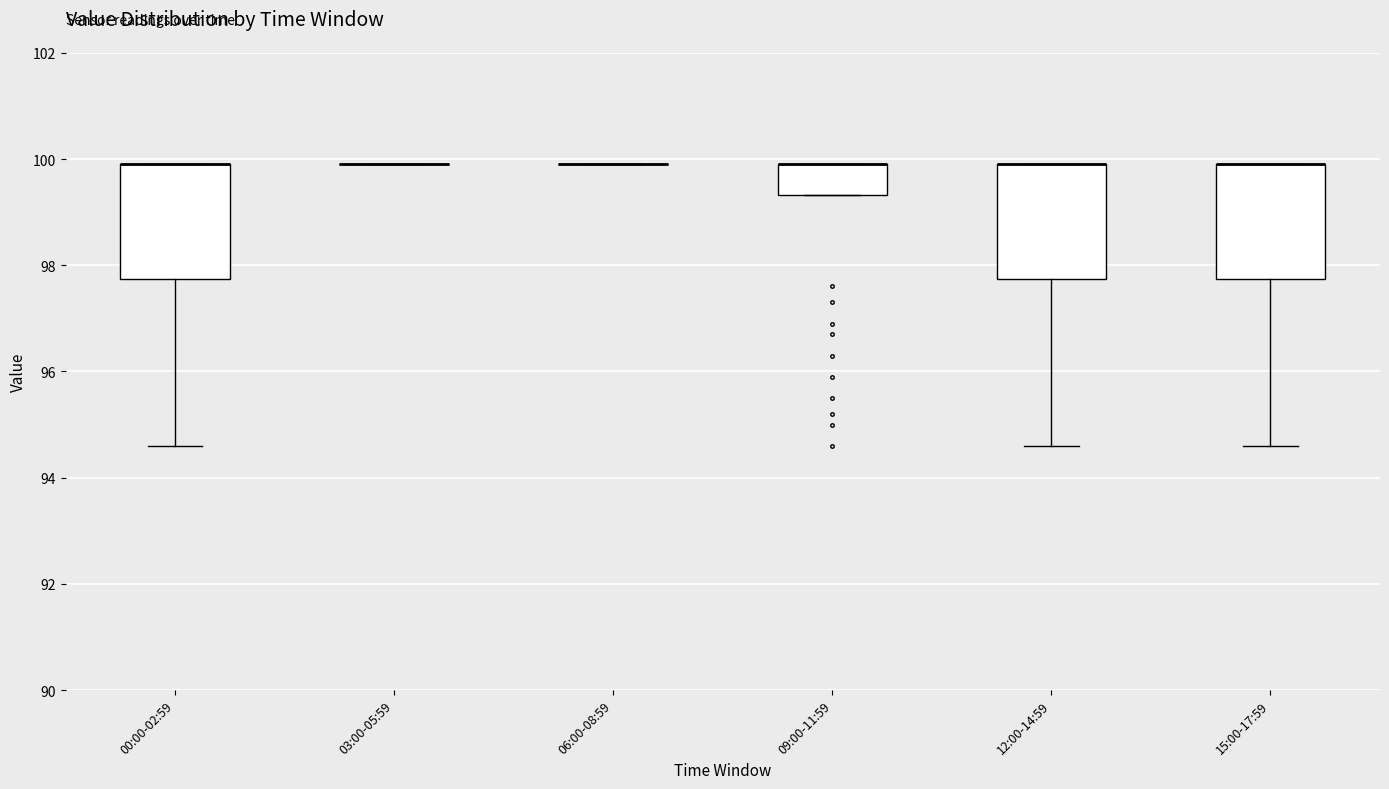

Reading left to right, transcribe this box plot: for each box, give where its median line is, the range the box spans, and where its two whiskers end, as read against the y-axis. The values are not printed on the chart, so give them approximately, as read against the axis.

00:00-02:59: median 100.0 (drawn on the box's upper edge), box 97.8 to 100.0, whiskers 94.6 to 100.0
03:00-05:59: box collapsed to a line at 100.0, whiskers 100.0 to 100.0
06:00-08:59: box collapsed to a line at 100.0, whiskers 100.0 to 100.0
09:00-11:59: median 100.0 (drawn on the box's upper edge), box 99.4 to 100.0, whiskers 99.4 to 100.0
12:00-14:59: median 100.0 (drawn on the box's upper edge), box 97.8 to 100.0, whiskers 94.6 to 100.0
15:00-17:59: median 100.0 (drawn on the box's upper edge), box 97.8 to 100.0, whiskers 94.6 to 100.0